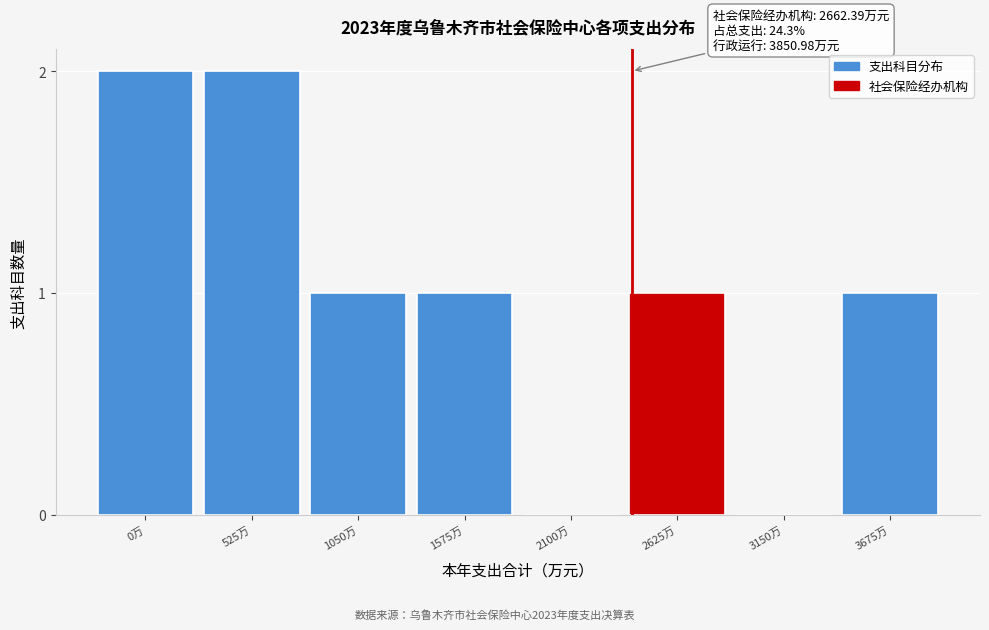

Reading right to left, extract all data points from this chart.

3675万=1	3150万=0	2625万=1	2100万=0	1575万=1	1050万=1	525万=2	0万=2